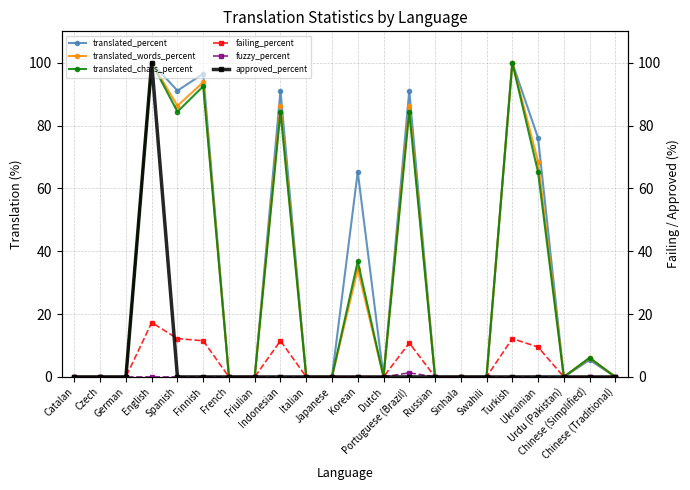

Count the number of data series in this chart.

6